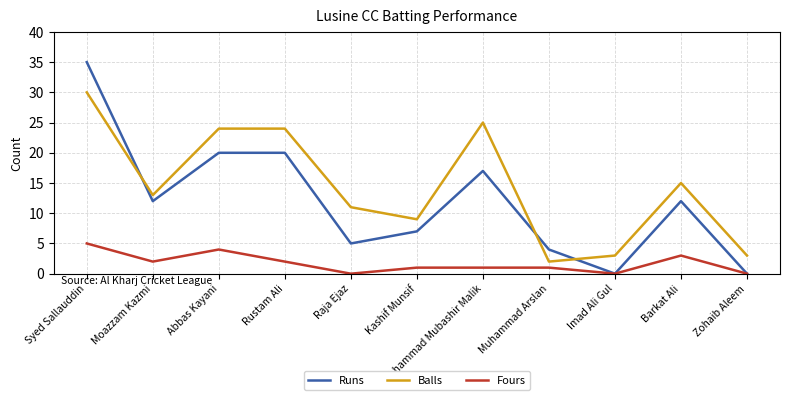

True or false: Runs and Balls intersect in this chart.

True